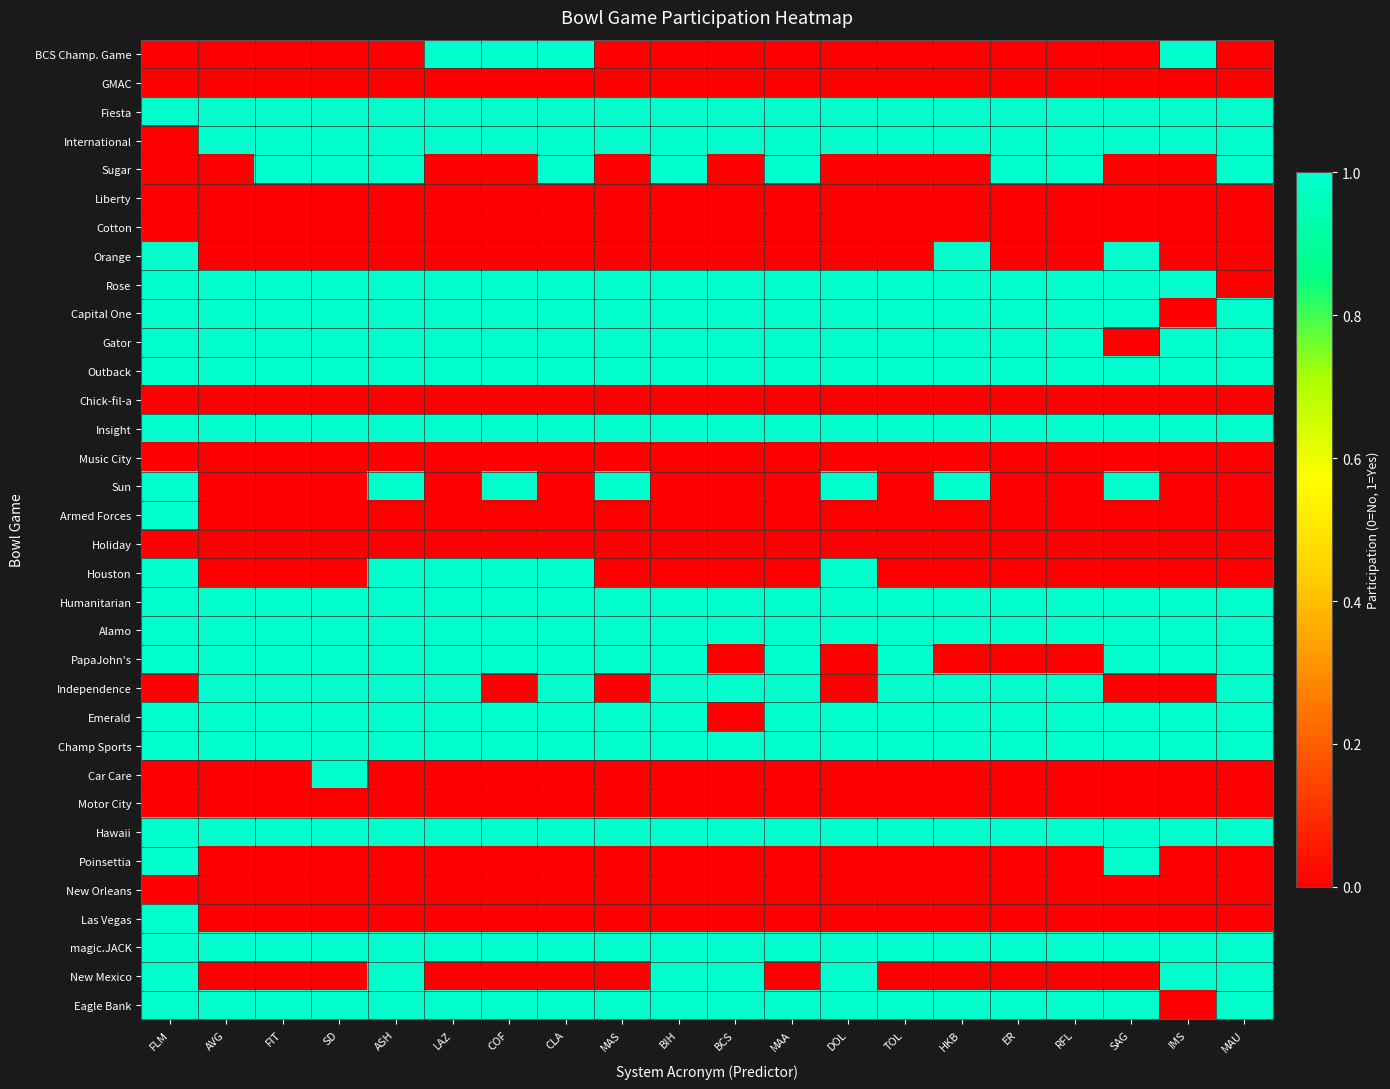

How many series are shown in this chart?

34